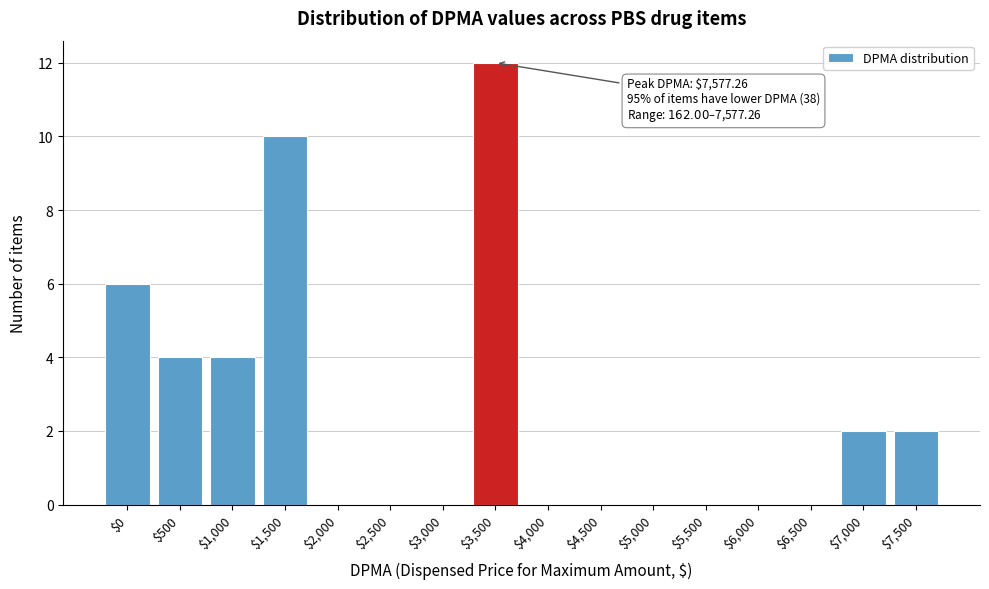

What is the greatest value displayed?

12